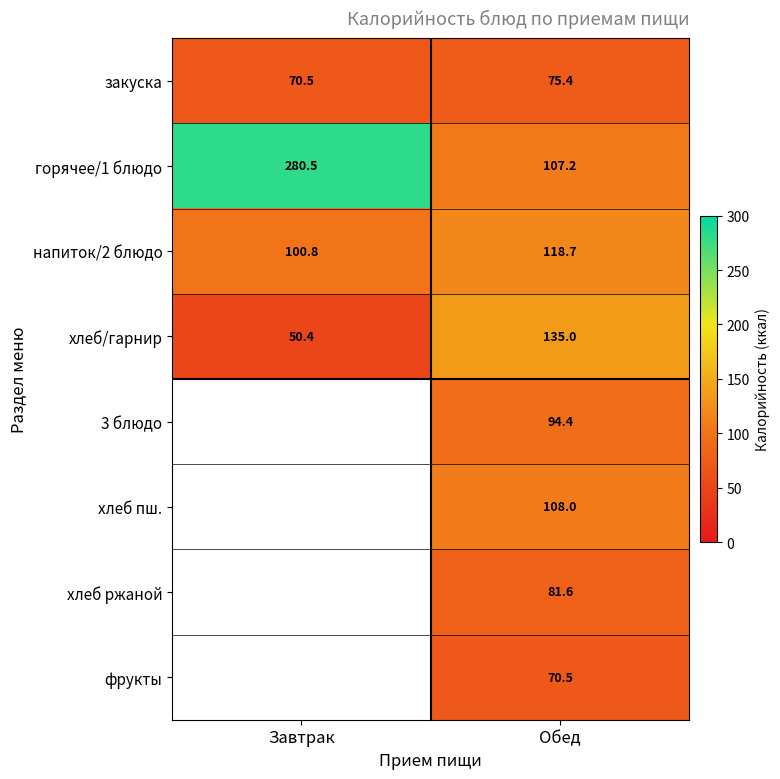

List the labels in order of хлеб/гарнир value, smallest first.

Завтрак, Обед